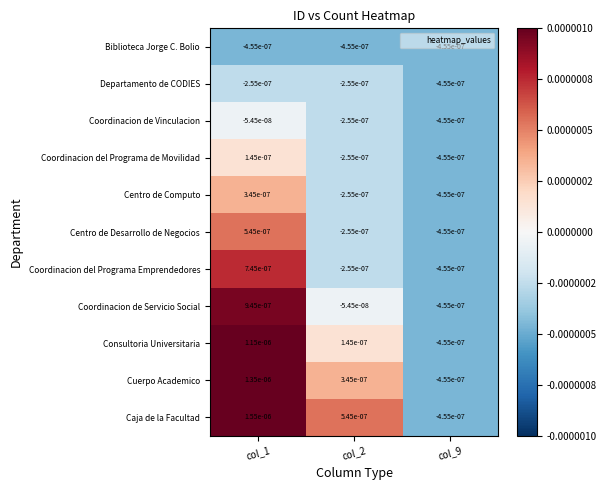

Which series has the largest range (max minus min)?

Caja de la Facultad